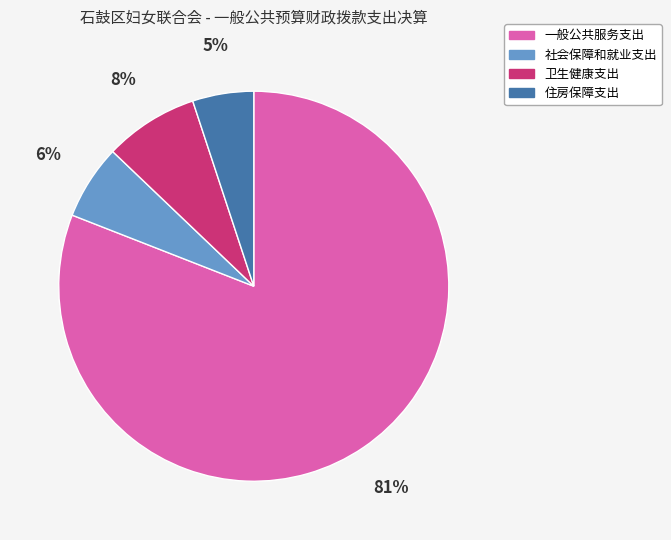

To the nearest percent, what portion does 一般公共服务支出 represent?

81%